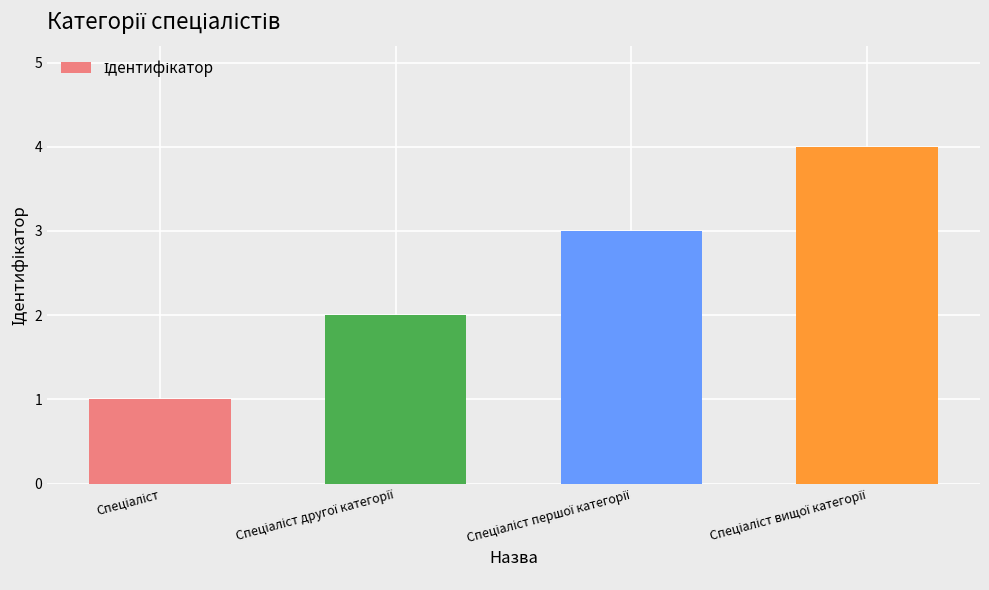

How many bars are there in total?

4